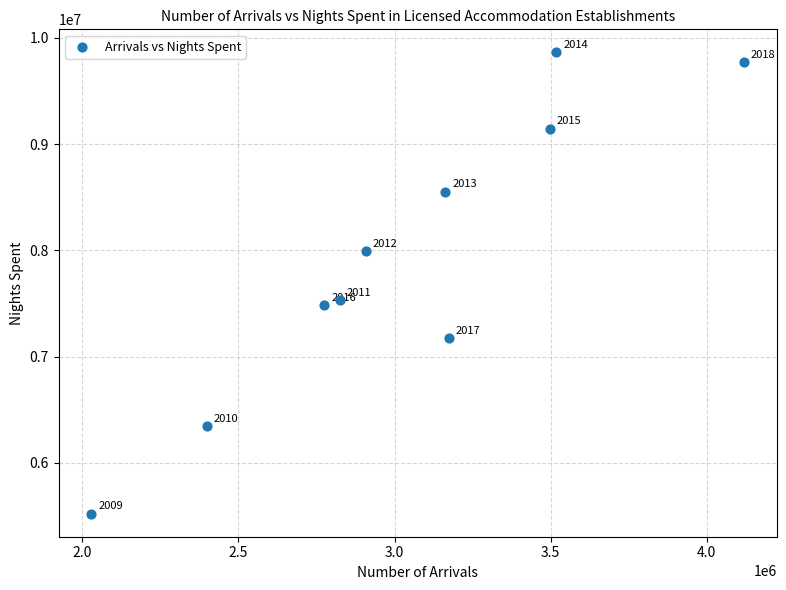

What Y value in the scatter plot is closest to 7692179?

7532782